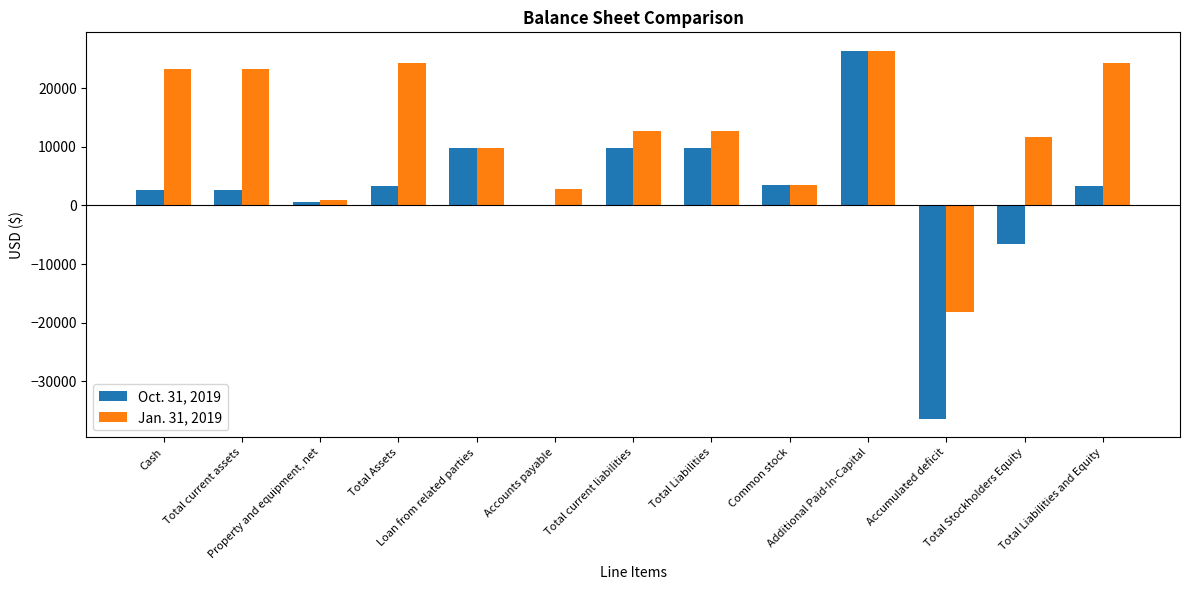

Which series has the largest total across all categories?

Jan. 31, 2019